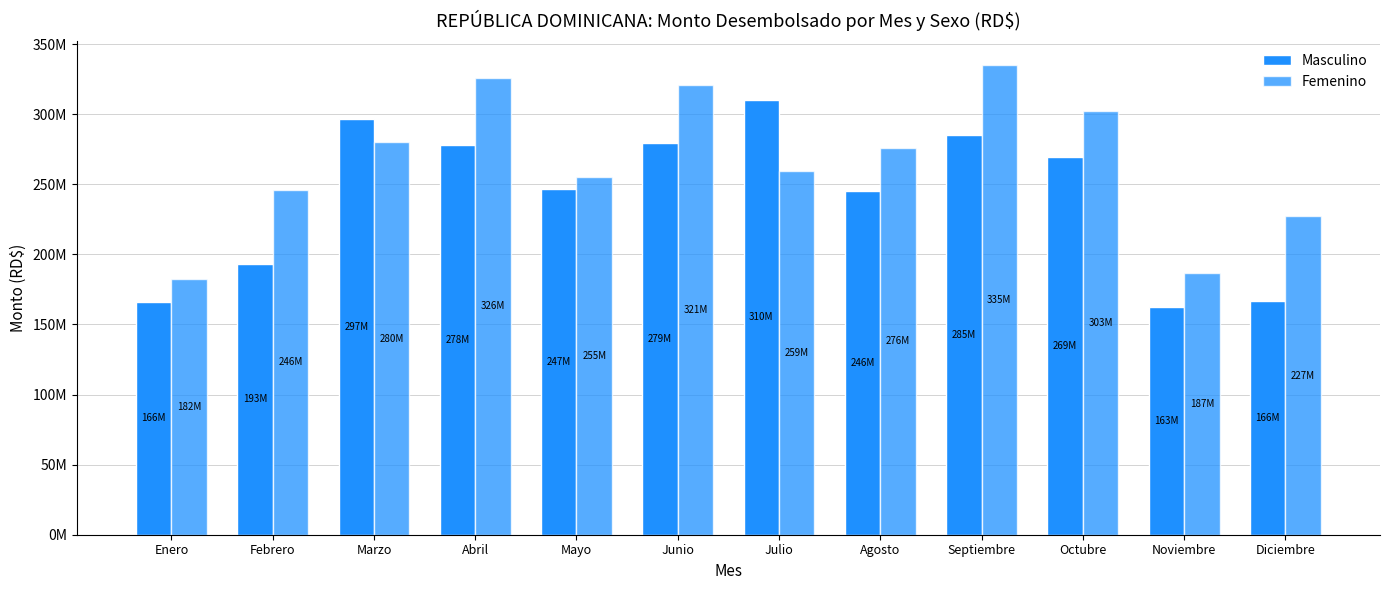

At which label does Femenino first exceed 275775000?

Marzo